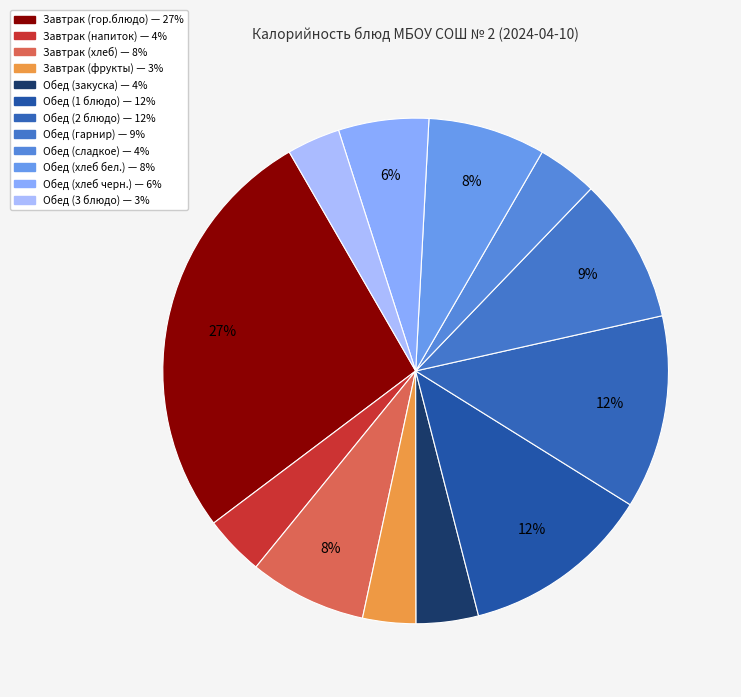

How many segments does this pie chart have?

12